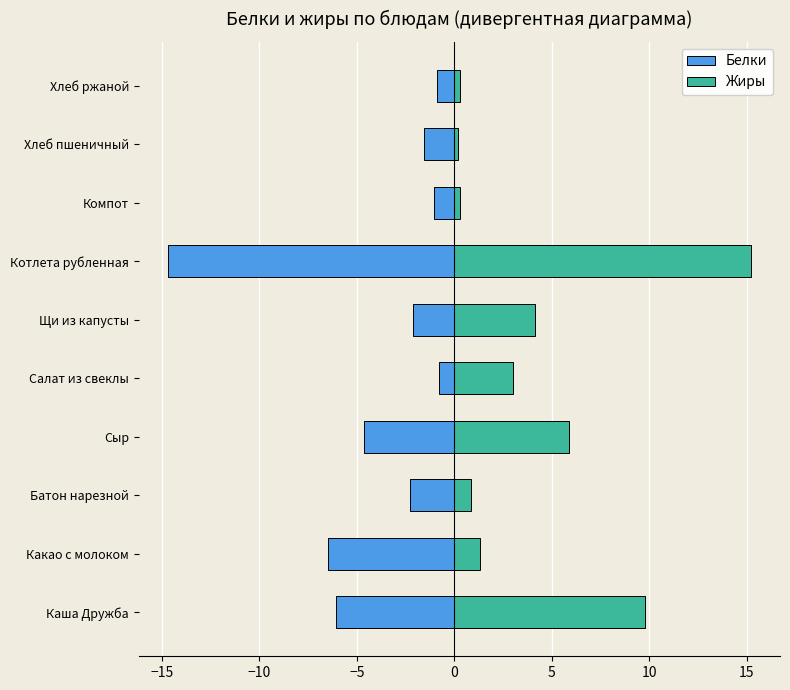

How many series are shown in this chart?

2